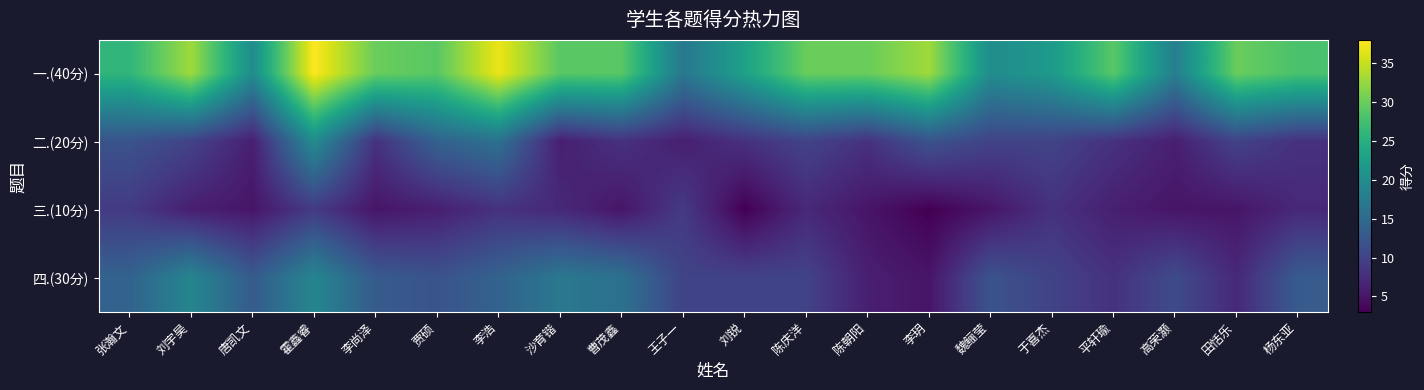

Reading left to right, list all the values displayed in this chart.

一.(40分): 张瀚文=26	刘宇昊=33	唐凯文=20	霍鑫睿=38	李尚泽=30	贾硕=29	李浩=37	沙育锴=29	曹茂鑫=29	王子一=17	刘锐=23	陈庆洋=30	陈朝阳=30	李玥=33	魏鲡莹=20	于喜杰=22	平轩瑜=29	高荣灏=18	田恬乐=30	杨东亚=28
二.(20分): 张瀚文=12	刘宇昊=10	唐凯文=6	霍鑫睿=20	李尚泽=8	贾硕=14	李浩=16	沙育锴=6	曹茂鑫=8	王子一=6	刘锐=8	陈庆洋=10	陈朝阳=8	李玥=12	魏鲡莹=10	于喜杰=10	平轩瑜=8	高荣灏=6	田恬乐=10	杨东亚=8
三.(10分): 张瀚文=9	刘宇昊=6	唐凯文=5	霍鑫睿=9	李尚泽=5	贾硕=6	李浩=8	沙育锴=7	曹茂鑫=5	王子一=9	刘锐=3	陈庆洋=7	陈朝阳=5	李玥=3	魏鲡莹=5	于喜杰=8	平轩瑜=6	高荣灏=5	田恬乐=5	杨东亚=7
四.(30分): 张瀚文=14	刘宇昊=19	唐凯文=13	霍鑫睿=19	李尚泽=13	贾硕=12	李浩=14	沙育锴=17	曹茂鑫=16	王子一=10	刘锐=10	陈庆洋=10	陈朝阳=6	李玥=5	魏鲡莹=12	于喜杰=10	平轩瑜=8	高荣灏=11	田恬乐=7	杨东亚=13